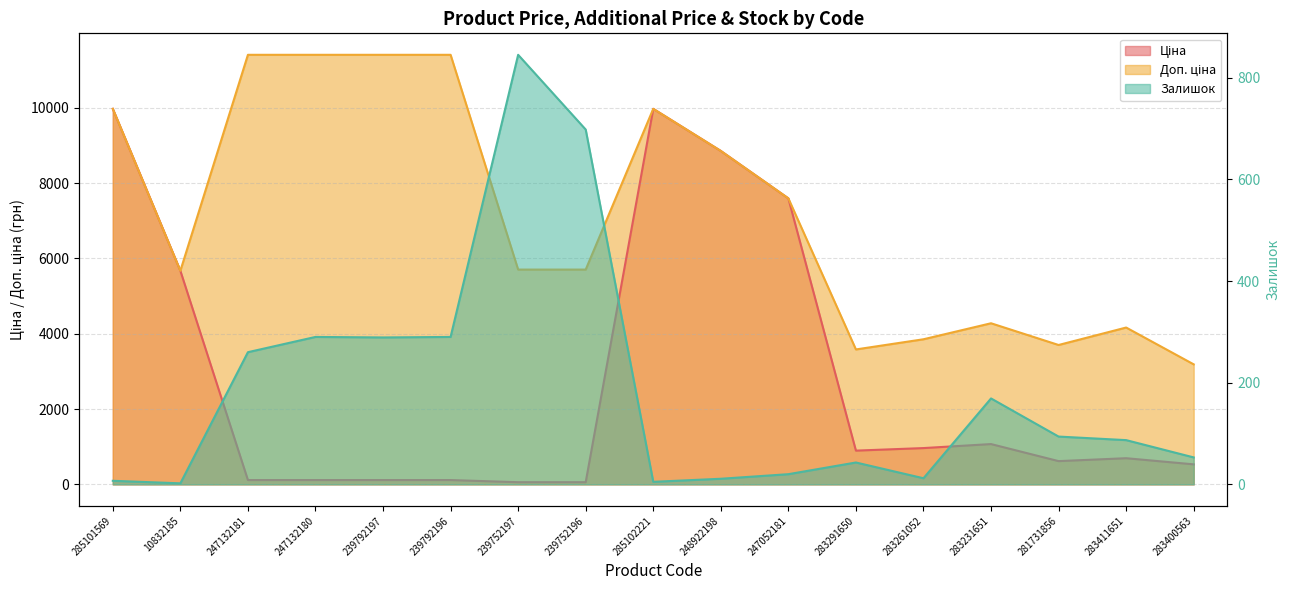

Rank the series by their maximum value, from lowest to highest.

Залишок, Ціна, Доп. ціна